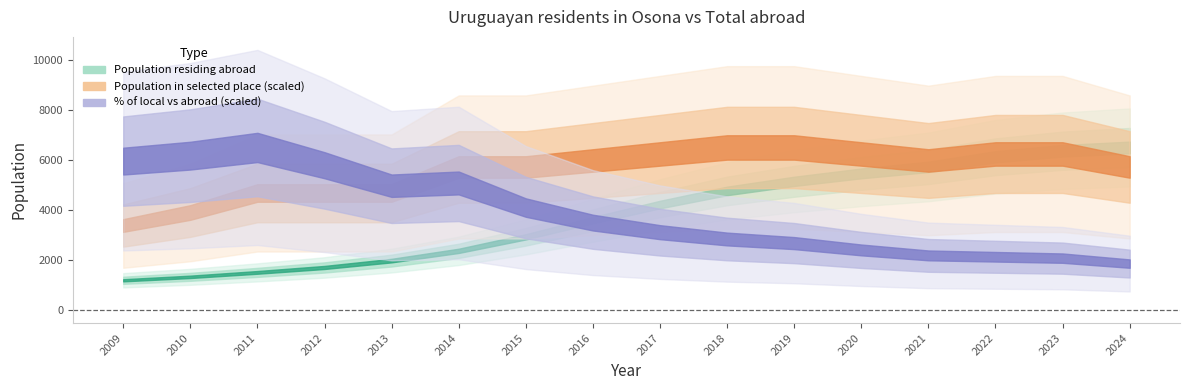

What is the sum of the Population residing abroad values at 2018 and 2019?

9916.0